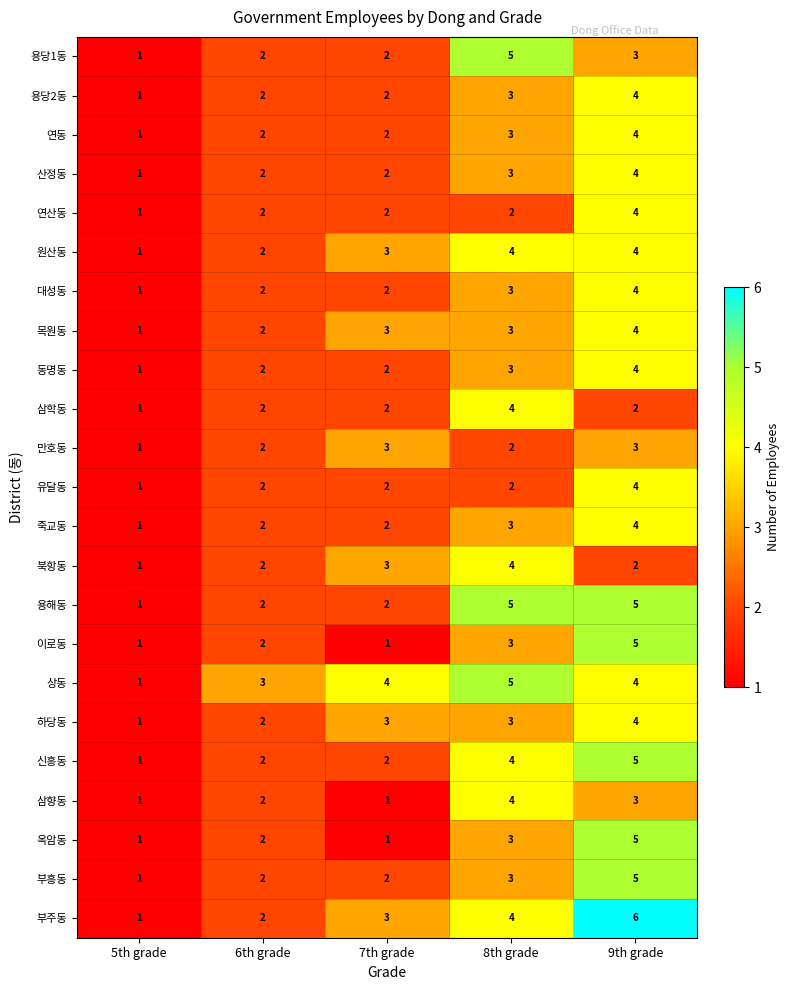

Is the value of 용당2동 at 5th grade greater than the value of 연산동 at 6th grade?

No